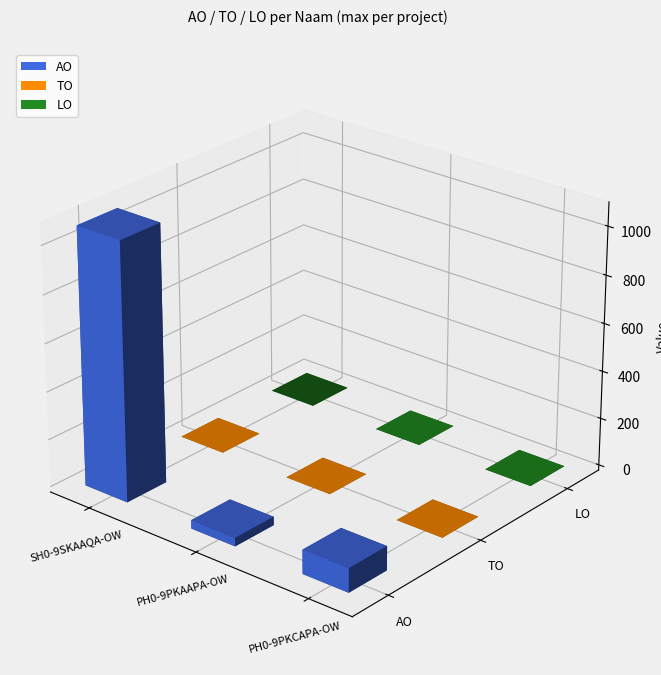

At which label does LO reach its minimum?

SH0-9SKAAQA-OW